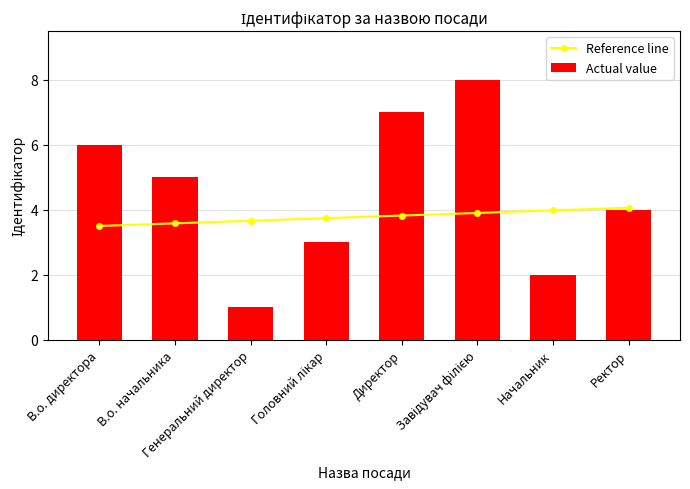

Is it true that Actual value equals 5.0 at В.о. начальника?

True